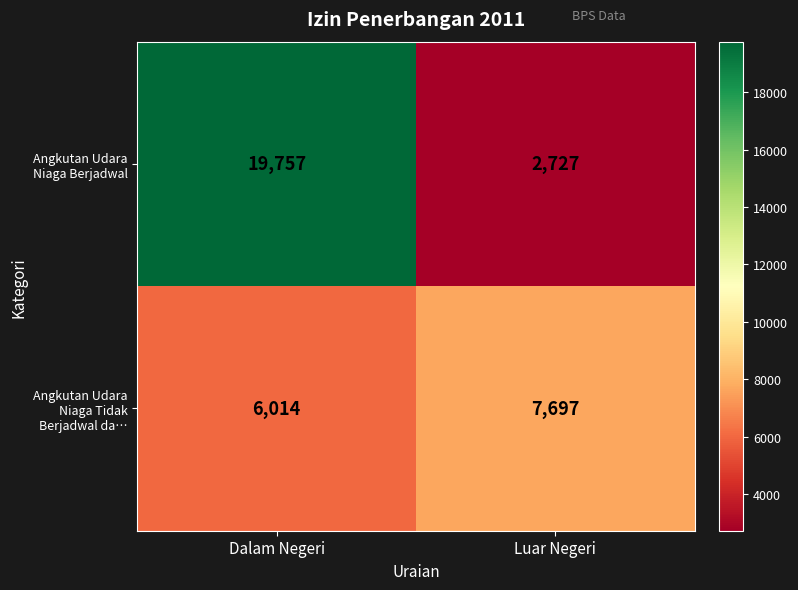

Count the number of categories in the chart.

2